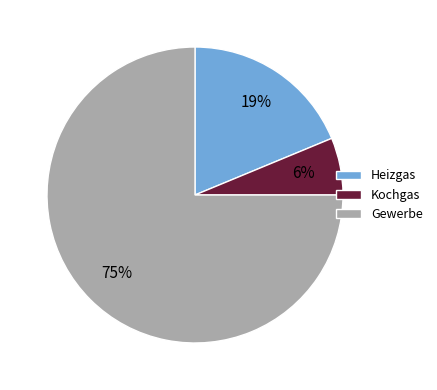

How many segments does this pie chart have?

3